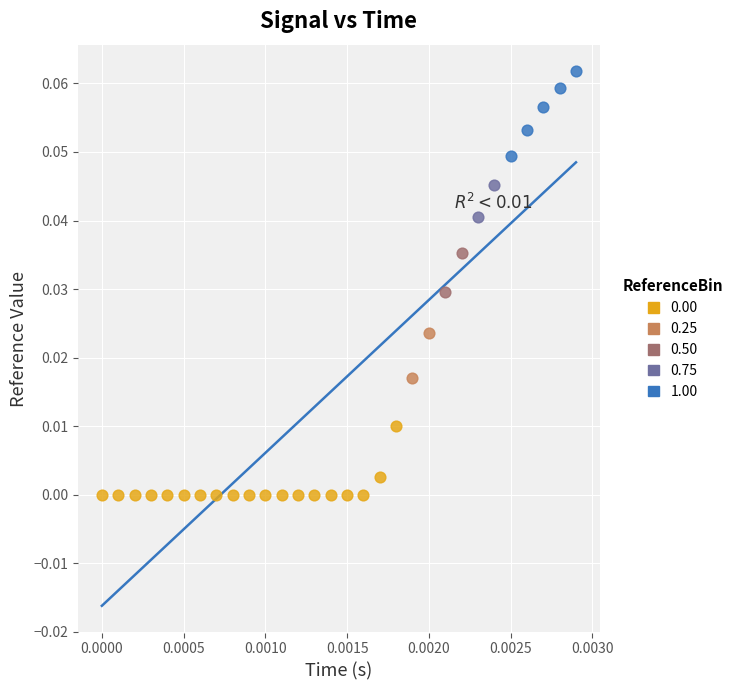

Which series reaches the minimum Y coordinate?

0.00